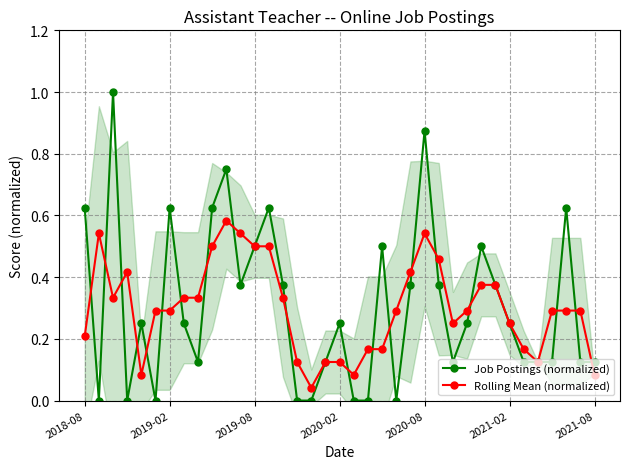

What is the highest value of the Job Postings (normalized) series?

1.0